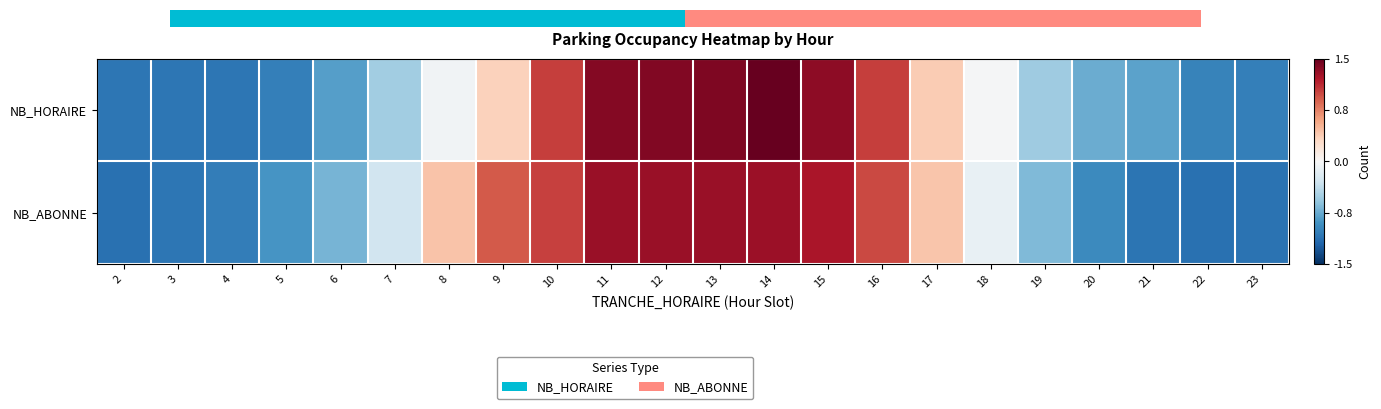

What is the total value across all series at 10?

2.1